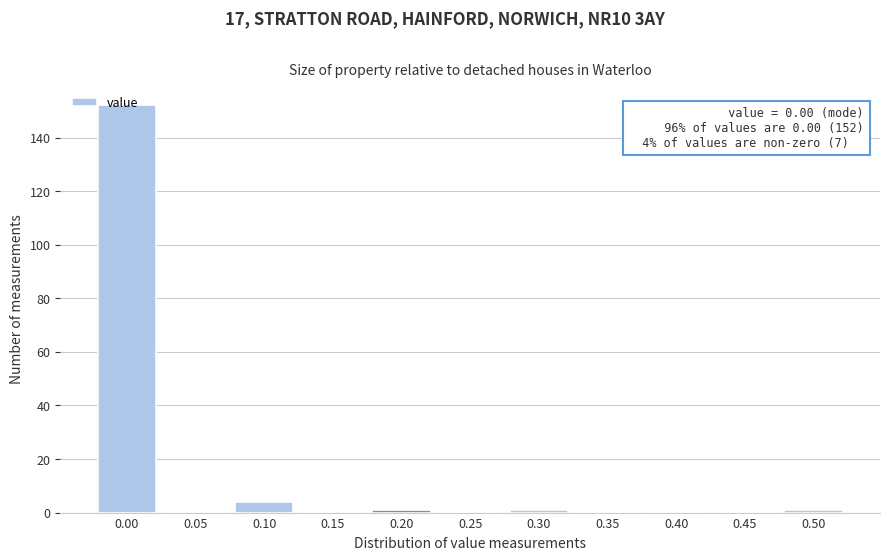

Is it true that the value at 0.10 is 4?

True